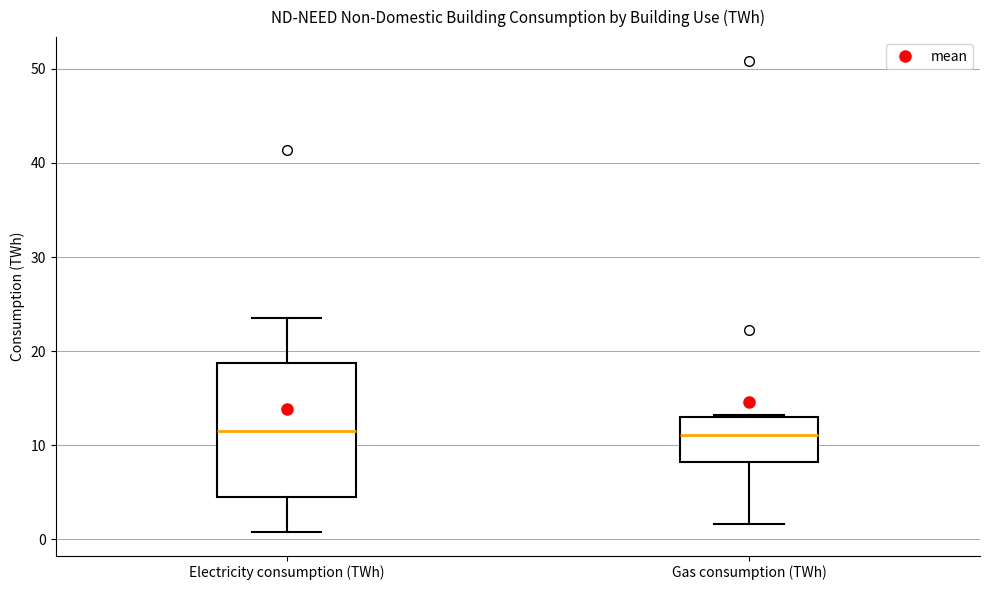

Reading left to right, read every box against the y-axis: the position of its median line, the range the box covers, and the ends of its whiskers. The values are not printed on the chart, so give them approximately, as read against the axis.

Electricity consumption (TWh): median 12, box 5 to 19, whiskers 1 to 24
Gas consumption (TWh): median 11, box 8 to 13, whiskers 2 to 13